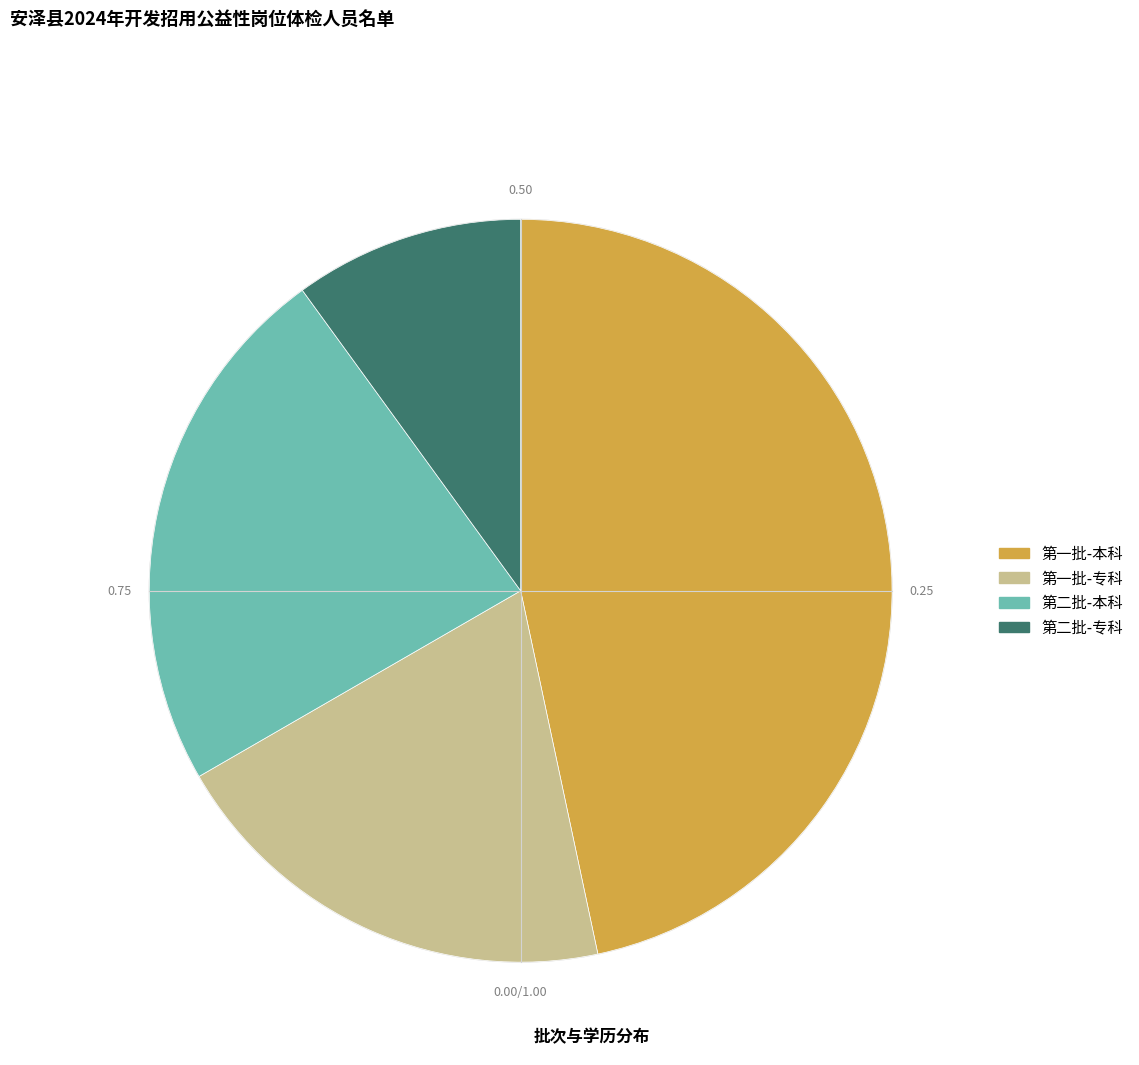

Is 第一批-本科 the majority of the pie?

No